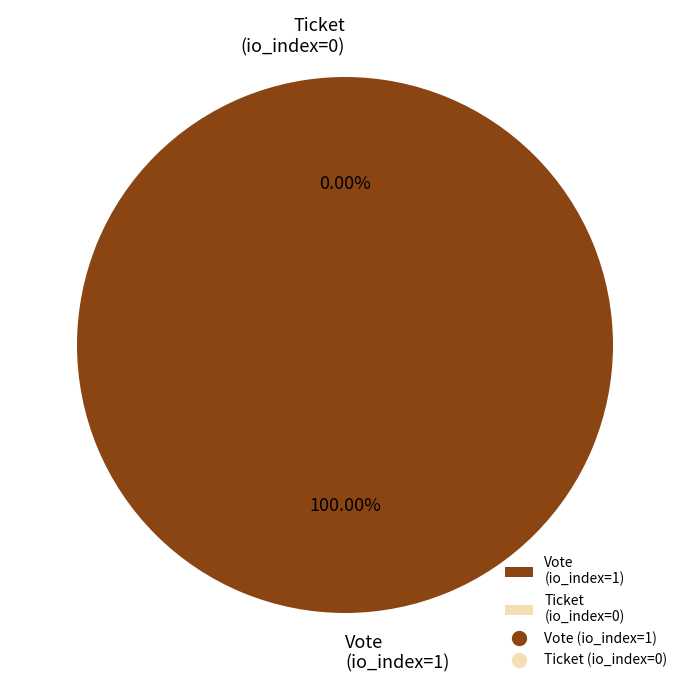

Count the number of slices in the pie.

2